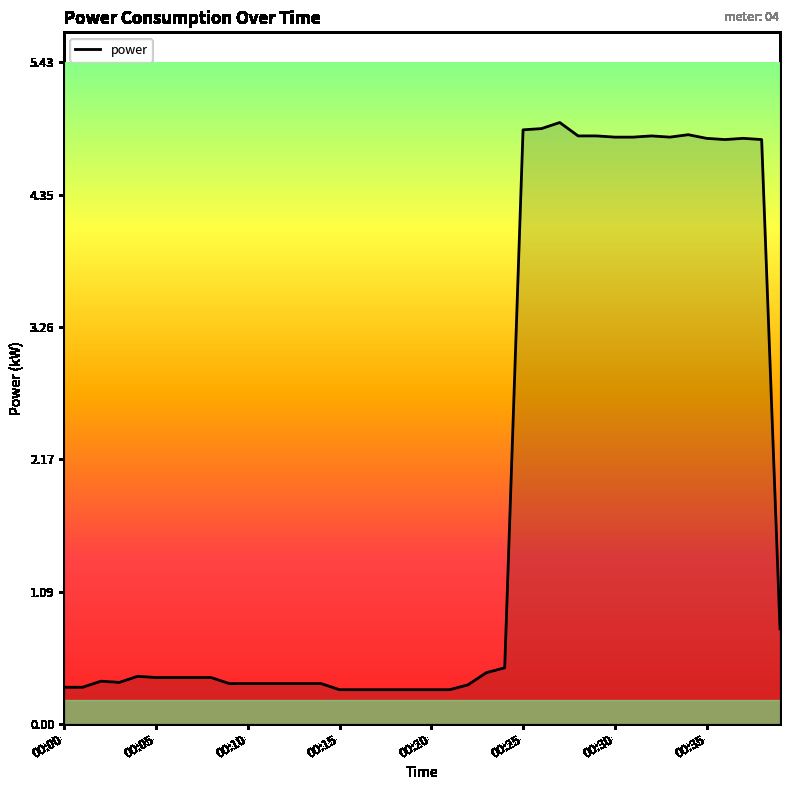

What is the minimum value shown in the chart?

0.3